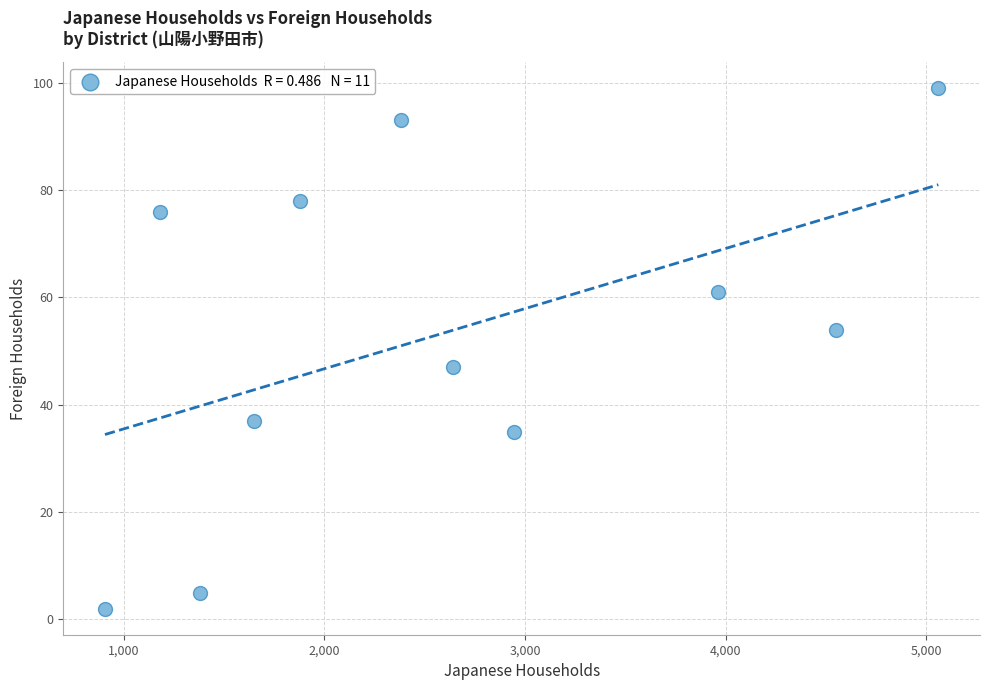

What is the range of X values (max minus min)?

4153